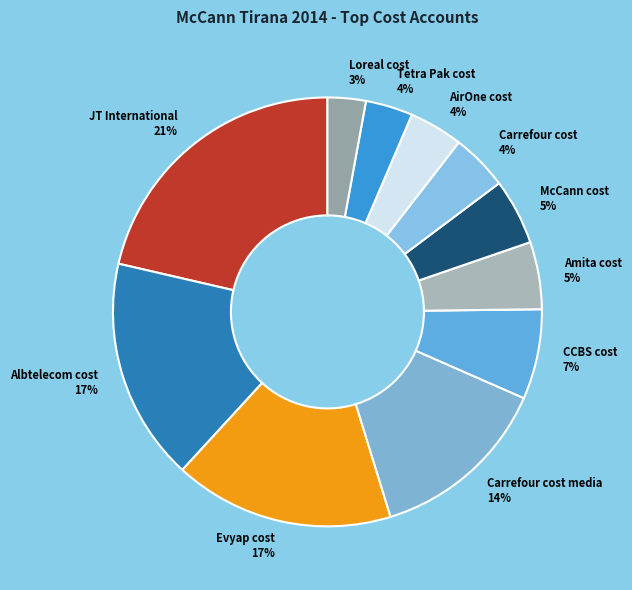

Is the sum of Evyap cost and CCBS cost greater than half?

No